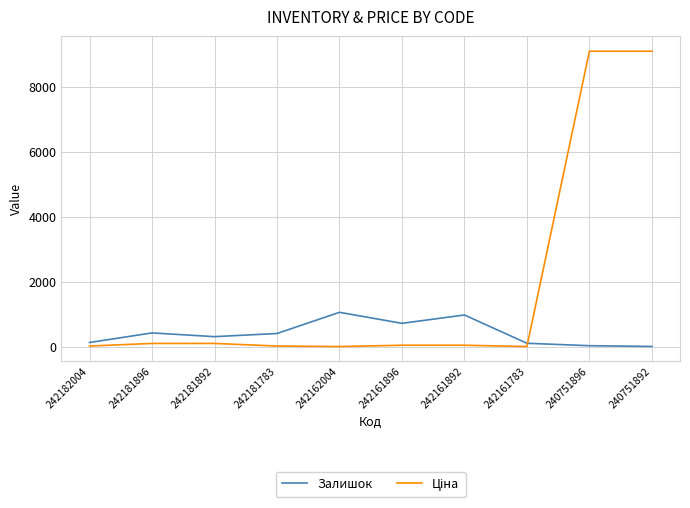

The Залишок series shows 729.0 at 242161896. True or false?

True